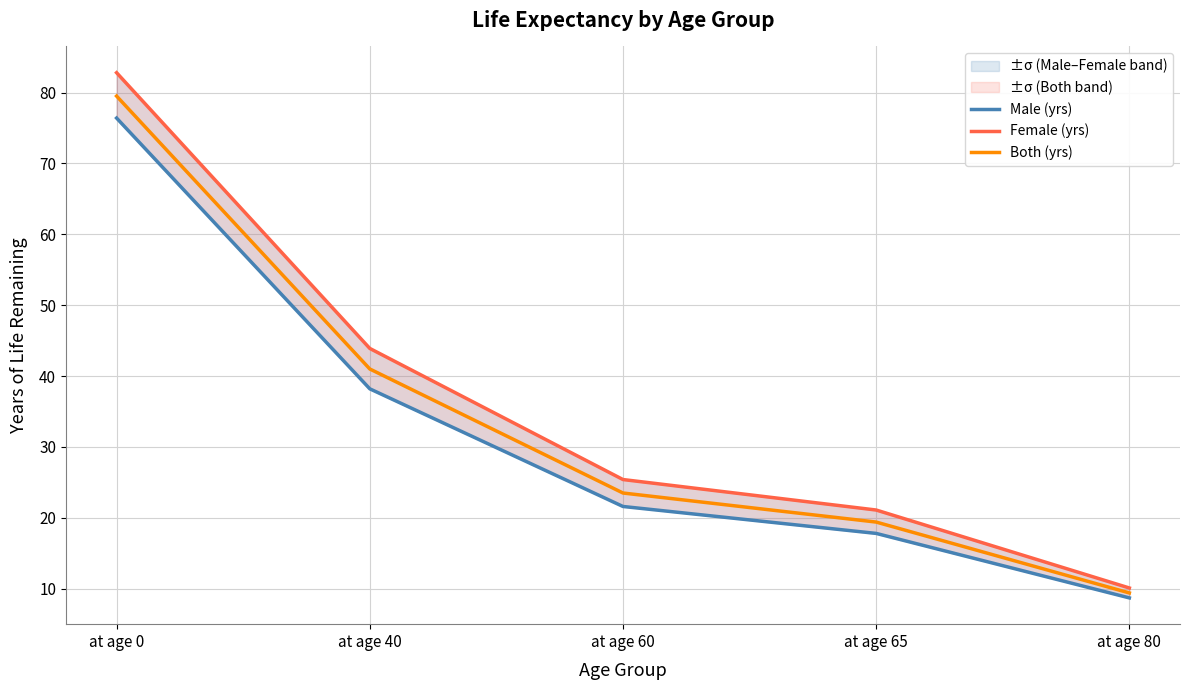

How many categories are shown in the chart?

5